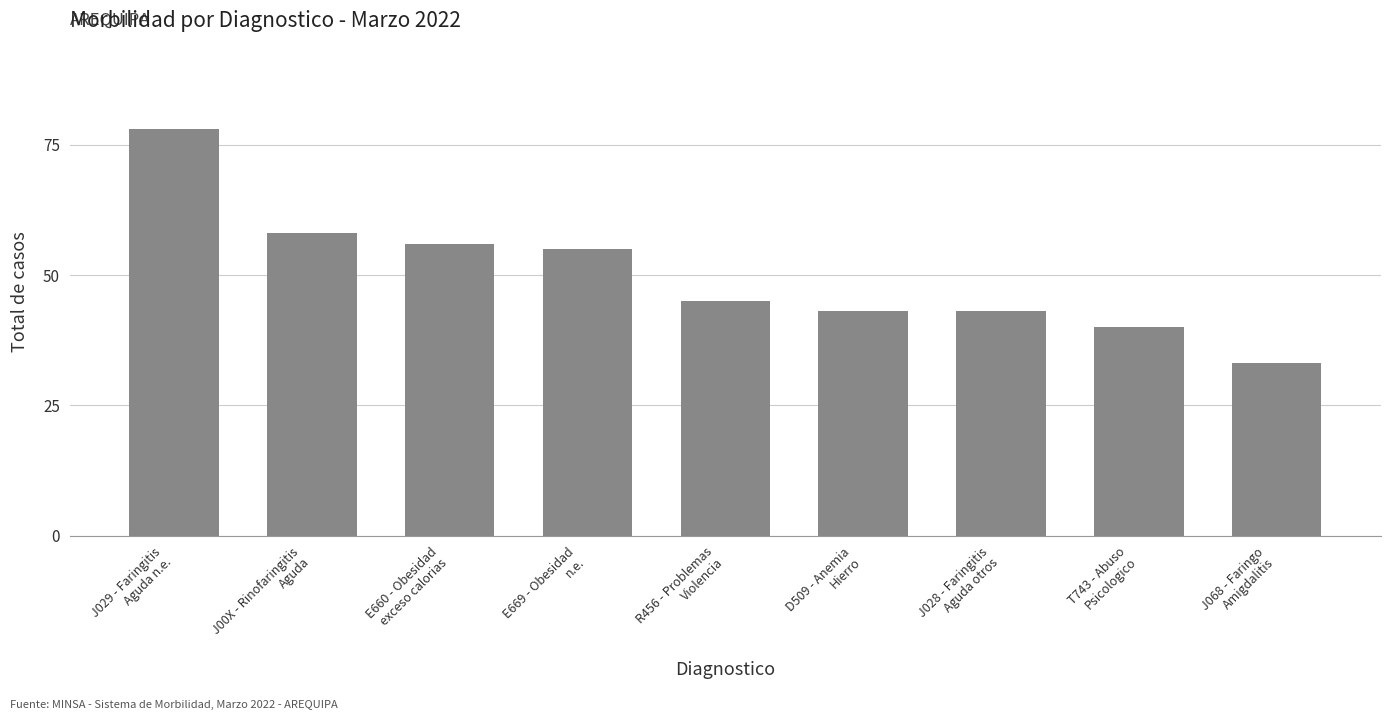

What is the minimum value shown in the chart?

33